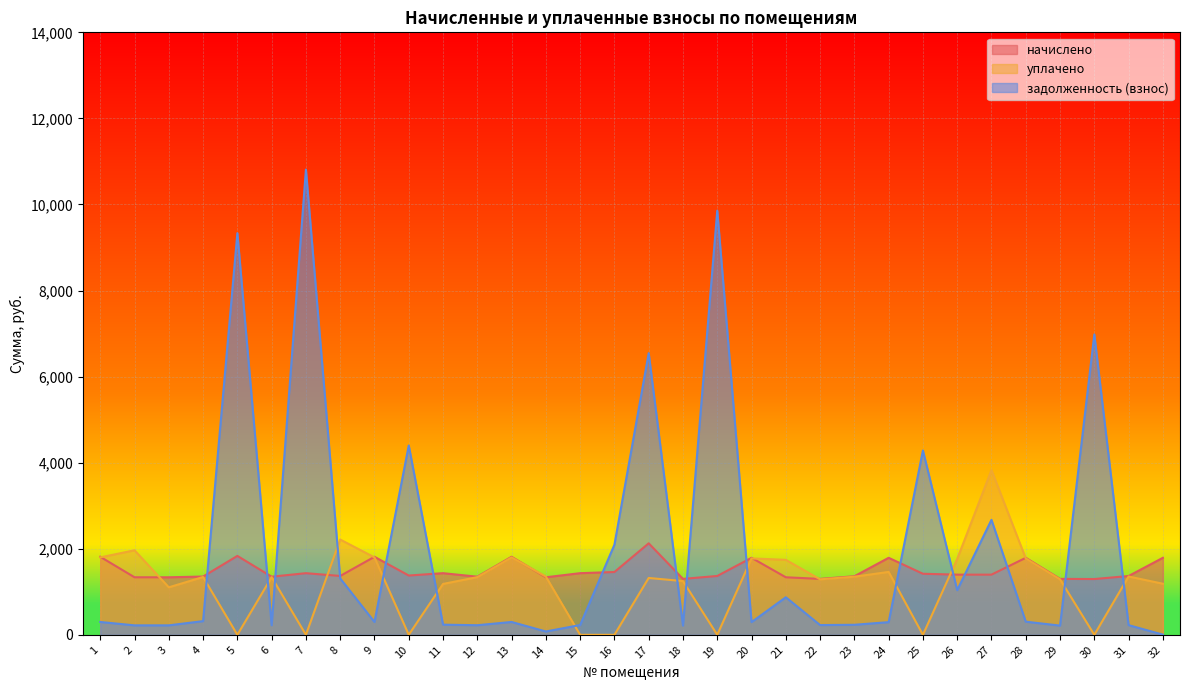

Reading left to right, extract all data points from this chart.

начислено: 1=1813.3	2=1337.0	3=1337.0	4=1354.0	5=1833.7	6=1350.6	7=1432.3	8=1367.6	9=1813.3	10=1377.8	11=1432.3	12=1350.6	13=1813.3	14=1337.0	15=1432.3	16=1459.4	17=2126.3	18=1299.5	19=1367.6	20=1789.4	21=1337.0	22=1299.5	23=1360.8	24=1789.4	25=1418.6	26=1398.2	27=1398.2	28=1789.4	29=1299.5	30=1296.2	31=1366.3	32=1789.4
уплачено: 1=1798.9	2=1964.2	3=1103.5	4=1343.3	5=0.0	6=1339.9	7=0.0	8=2214.2	9=1798.9	10=0.0	11=1182.2	12=1339.9	13=1798.9	14=1353.4	15=0.0	16=0.0	17=1321.2	18=1248.1	19=0.0	20=1775.2	21=1742.3	22=1289.2	23=1350.0	24=1461.6	25=0.0	26=1761.4	27=3828.5	28=1775.2	29=1289.2	30=0.0	31=1355.4	32=1187.2
задолженность (взнос): 1=298.5	2=220.1	3=220.1	4=318.1	5=9333.4	6=222.3	7=10811.3	8=1310.5	9=298.5	10=4399.8	11=235.8	12=223.1	13=298.5	14=77.5	15=227.3	16=2093.5	17=6544.4	18=213.9	19=9857.2	20=295.2	21=872.3	22=226.6	23=233.1	24=294.6	25=4283.7	26=1037.3	27=2672.0	28=305.3	29=214.0	30=6979.9	31=224.9	32=4.7